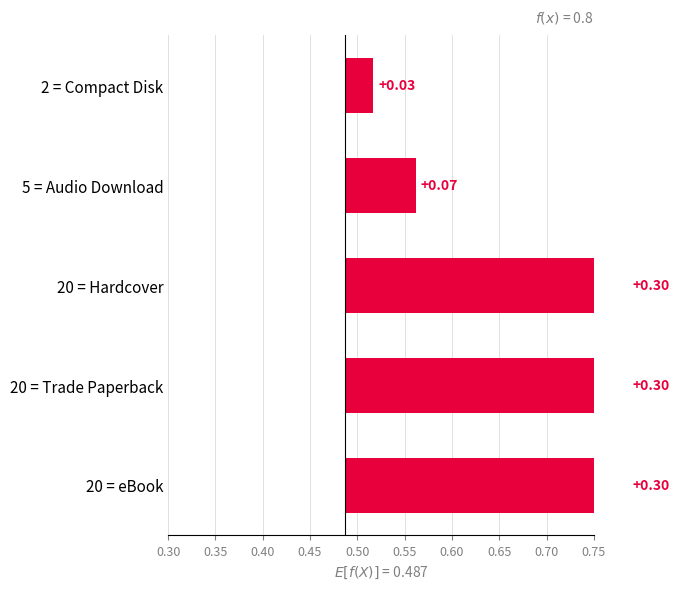

What is the difference between the maximum and second lowest values?

0.2